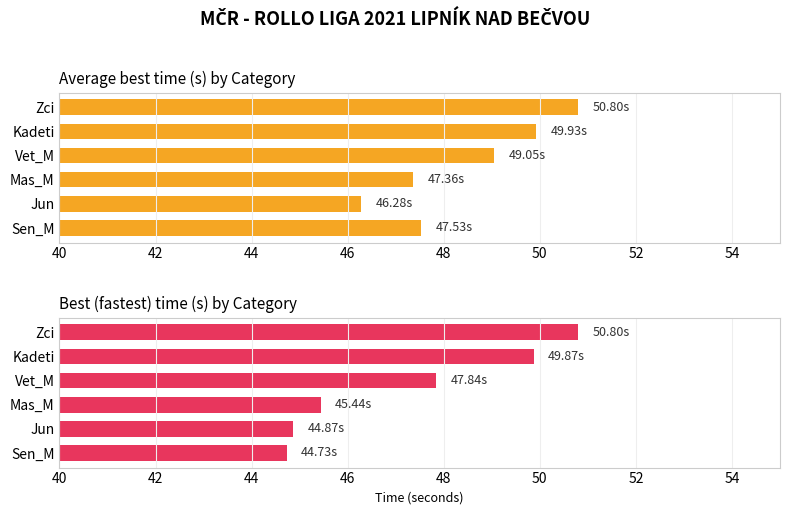

How many groups of bars are there?

6